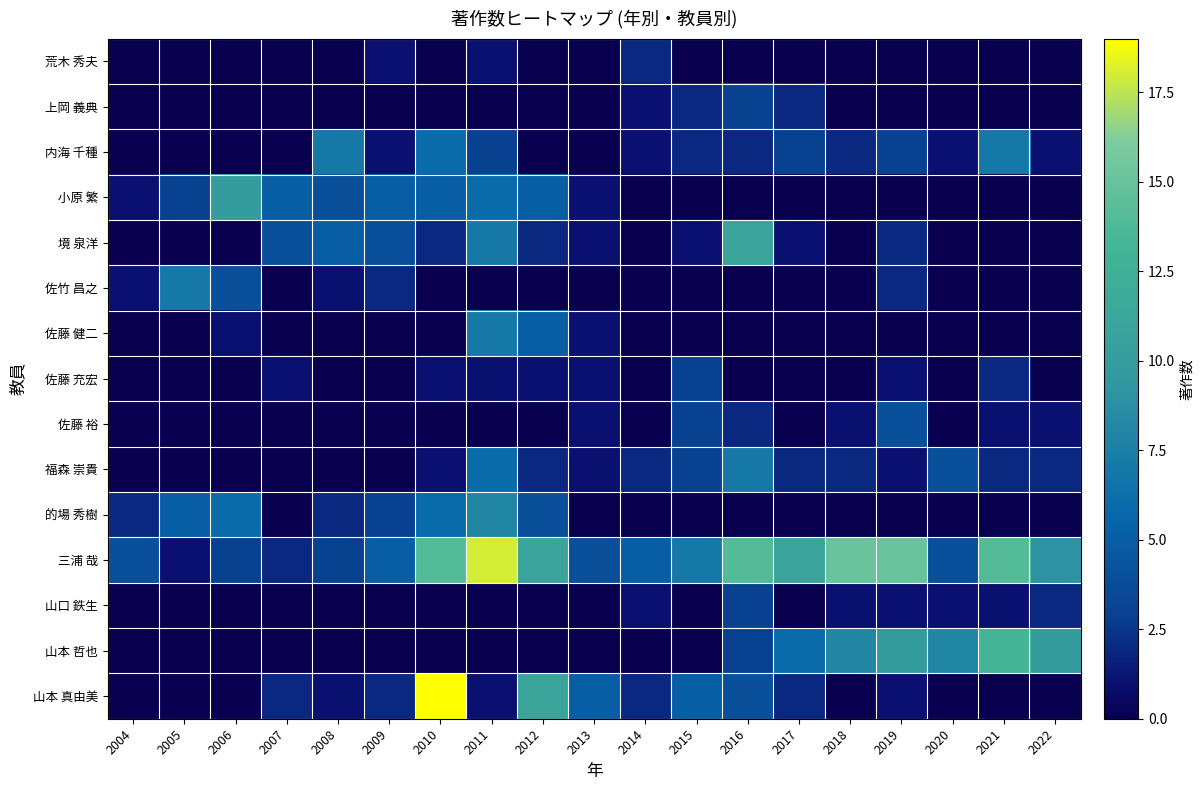

Which series has the largest range (max minus min)?

山本 真由美